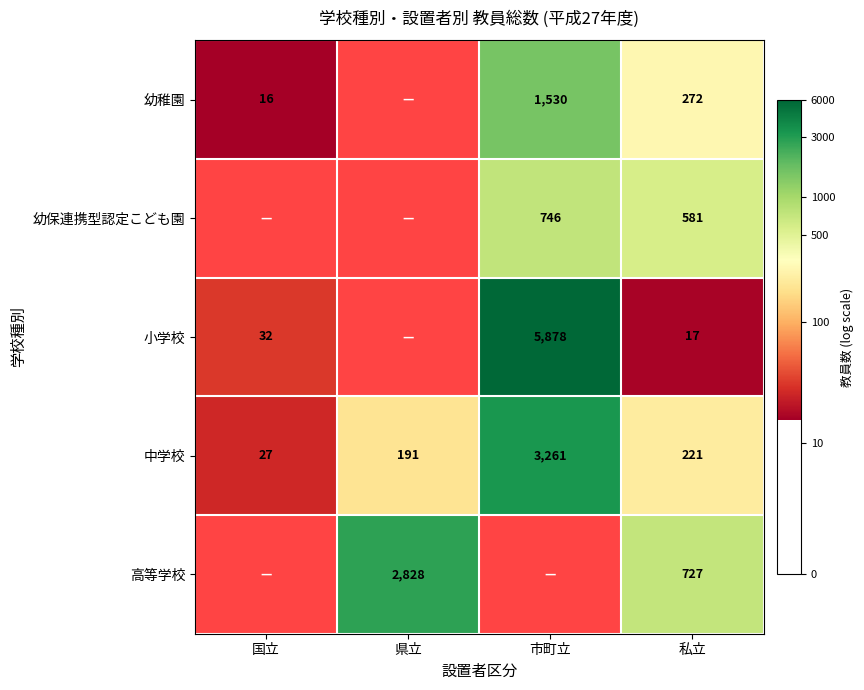

Where does the 中学校 series first go above 221?

市町立